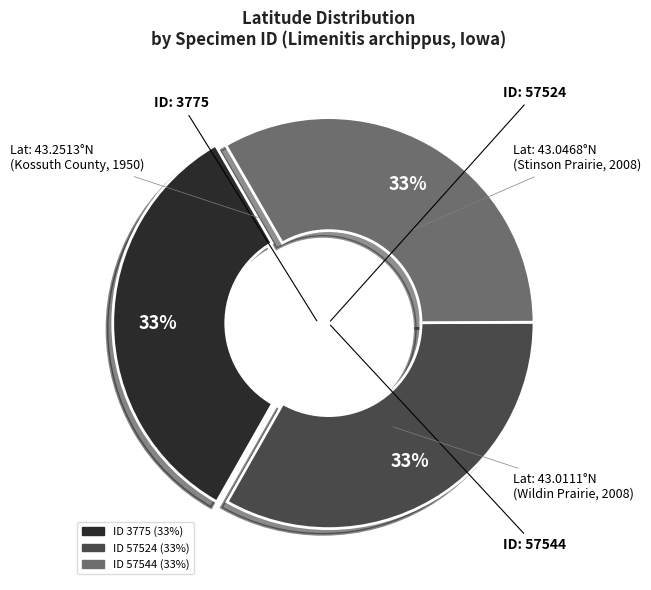

How many slices are in this pie chart?

3